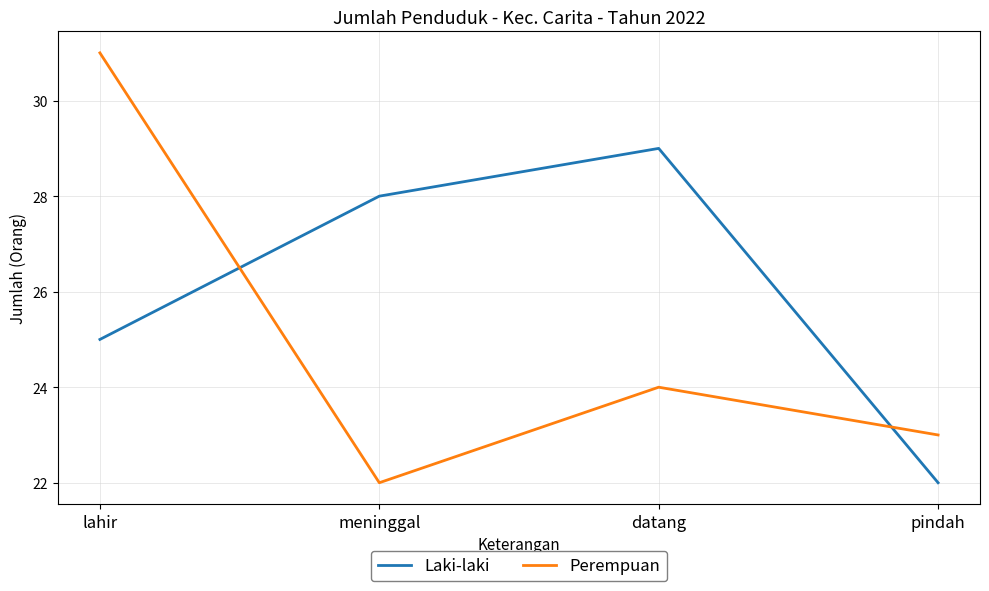

At which label does Perempuan first exceed 24?

lahir